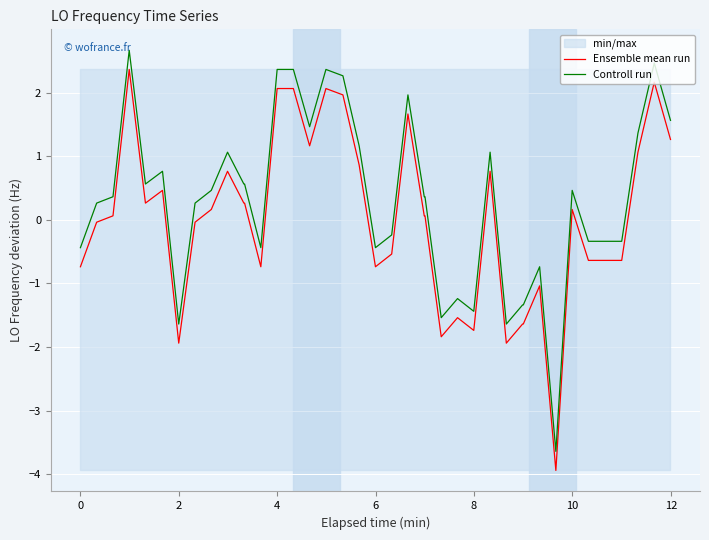

How many interior local valleys does the Controll run series have?

9